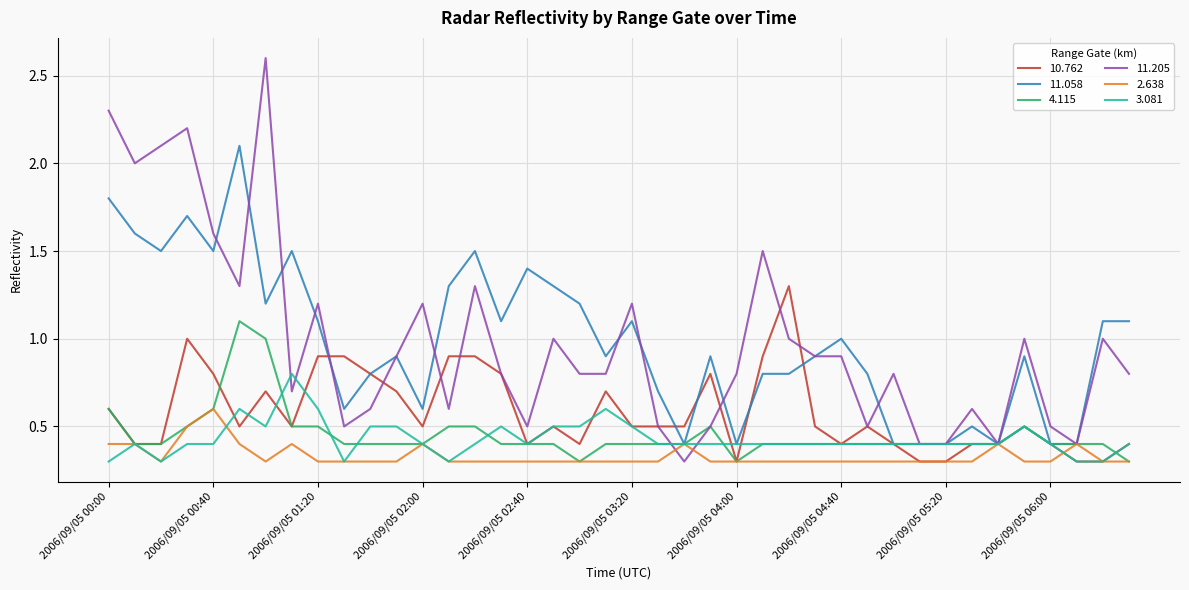

Count the 3.081 values in the range 0 to 1.

40